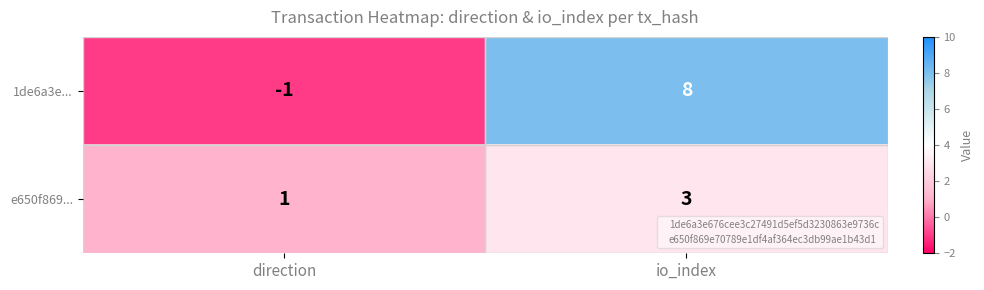

How many categories are shown in the chart?

2